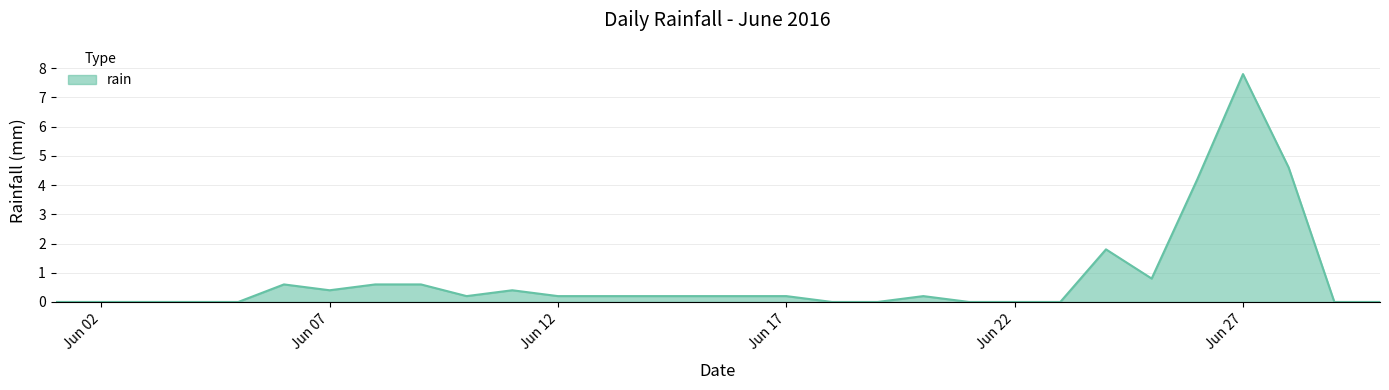

What is the maximum value shown in the chart?

7.8